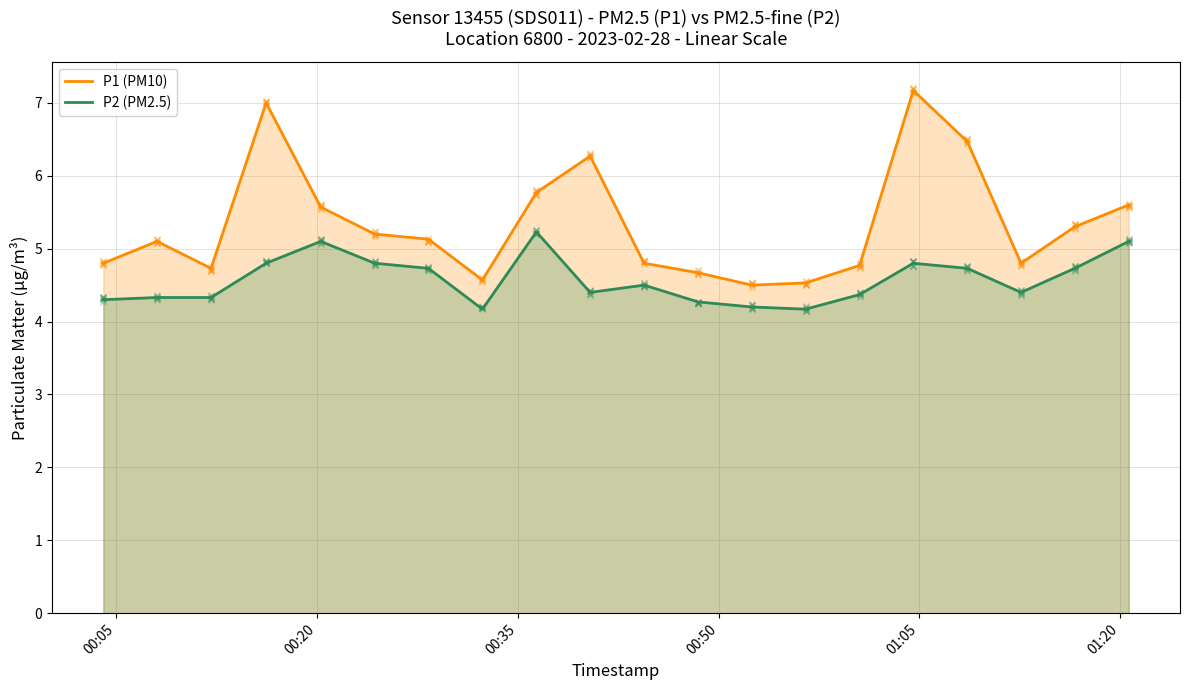

What is the sum of all P1 (PM10) values?

106.8